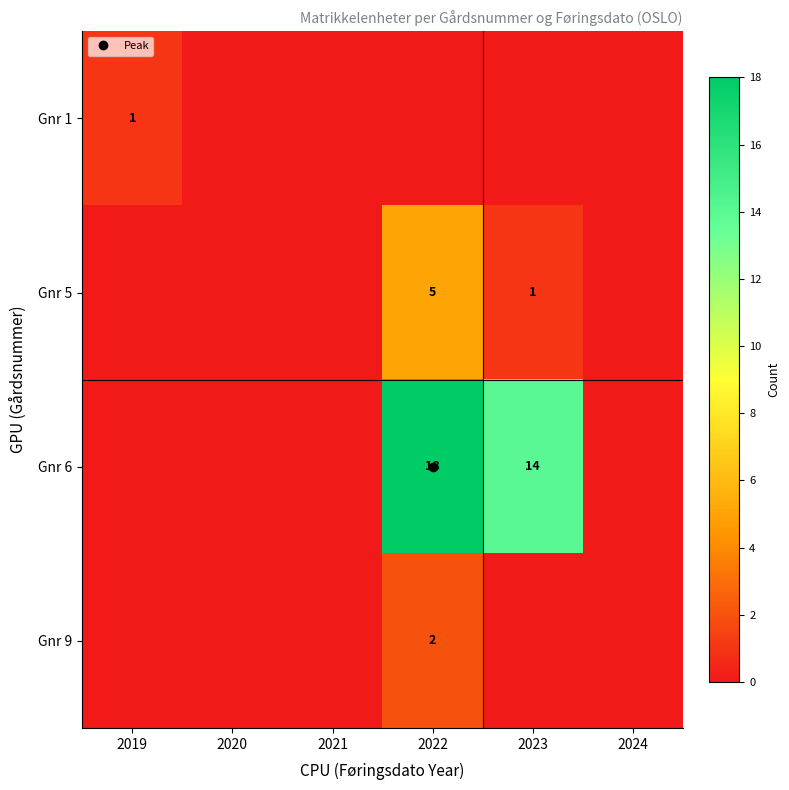

Which series has the largest range (max minus min)?

Gnr 6